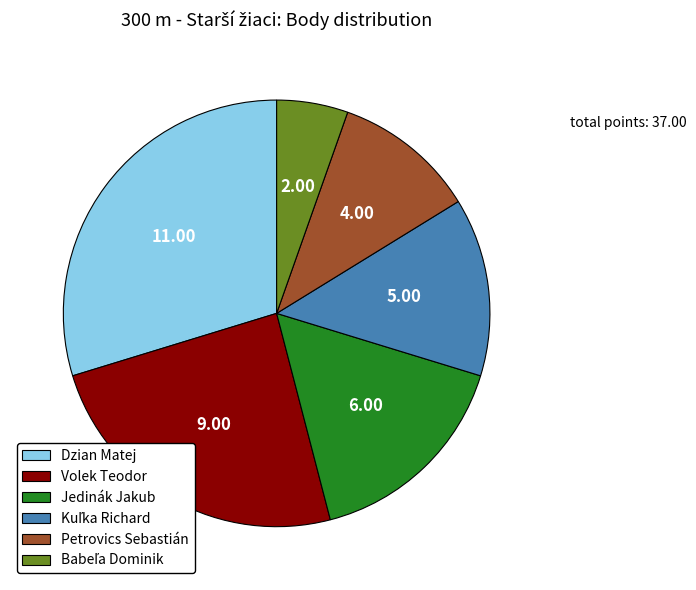

Which has a higher value, Dzian Matej or Petrovics Sebastián?

Dzian Matej